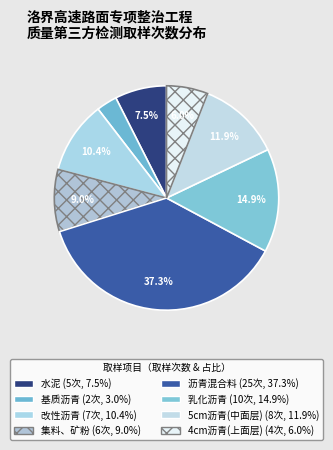

Is it true that 基质沥青 is 3% of the pie?

True